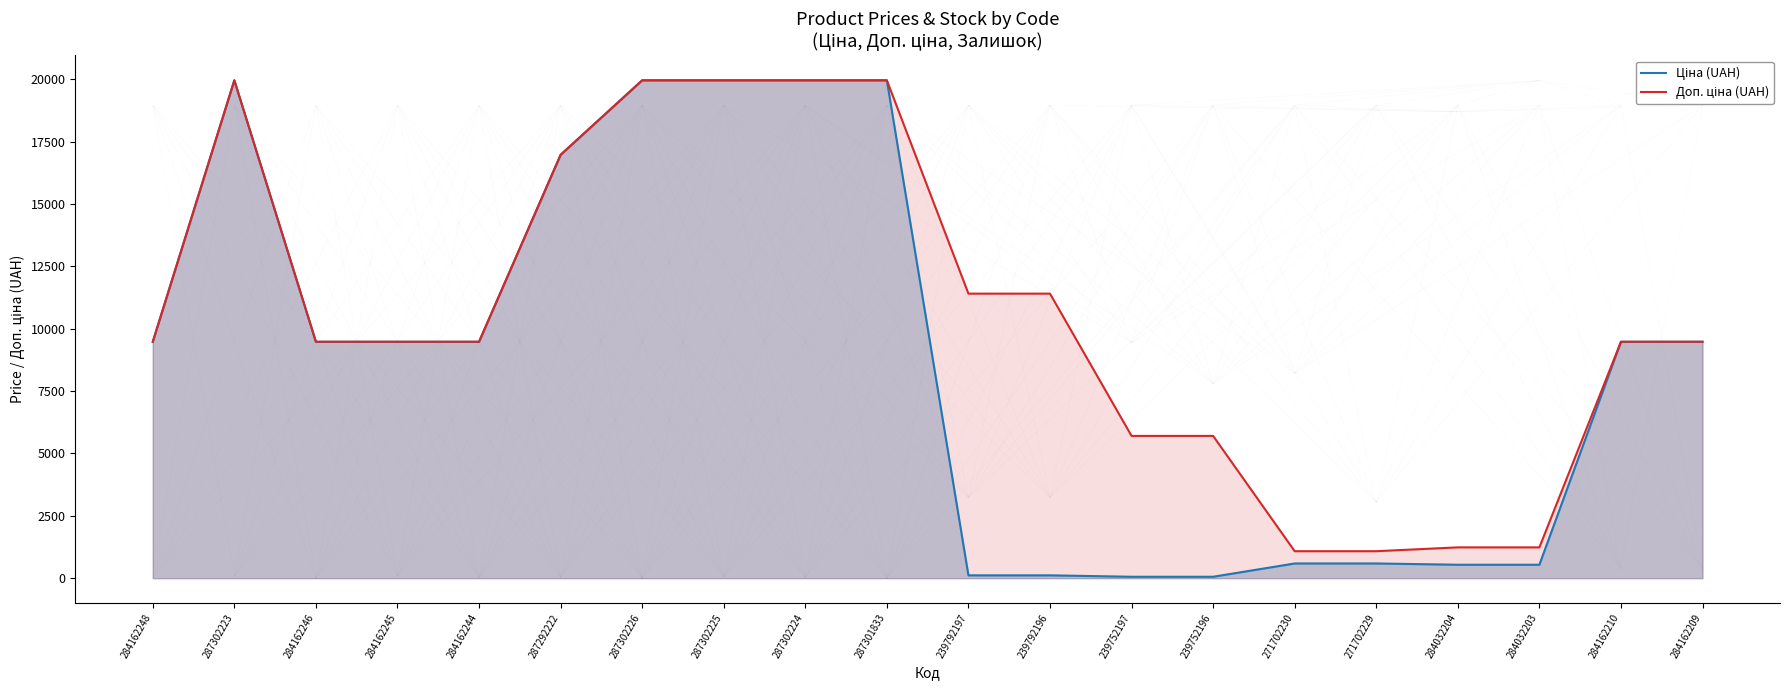

Rank the categories by Доп. ціна (UAH) value from highest to lowest.

287302223, 287302226, 287302225, 287302224, 287301833, 287292222, 239792197, 239792196, 284162248, 284162246, 284162245, 284162244, 284162210, 284162209, 239752197, 239752196, 284032204, 284032203, 271702230, 271702229